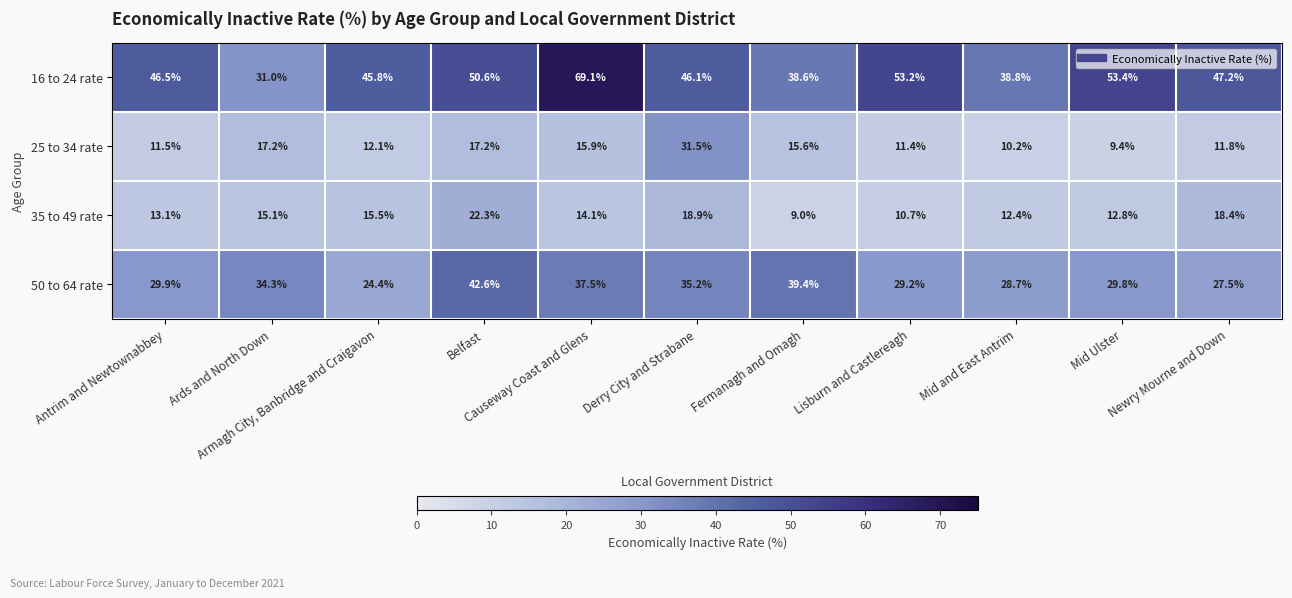

How many values in the 50 to 64 rate series exceed 29?

8